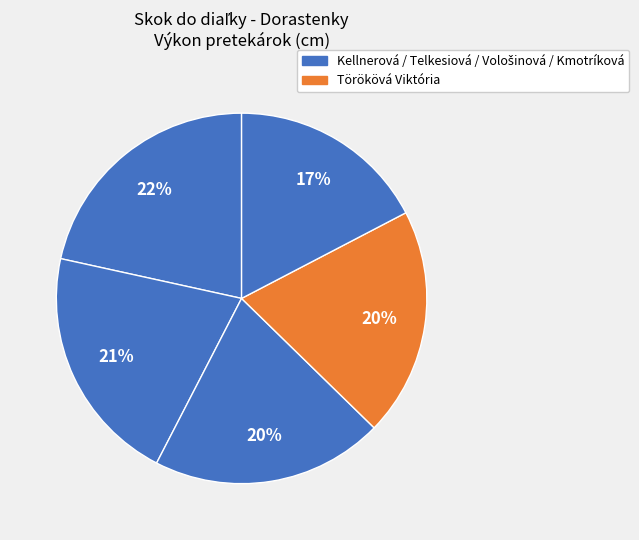

Count the number of slices in the pie.

5